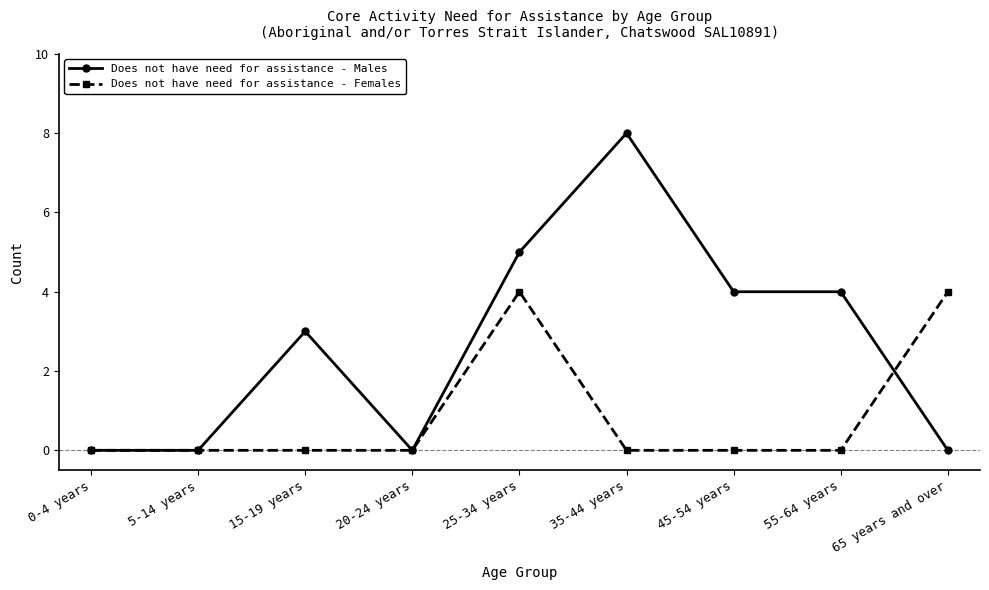

Rank the series at 55-64 years from highest to lowest value.

Does not have need for assistance - Males, Does not have need for assistance - Females